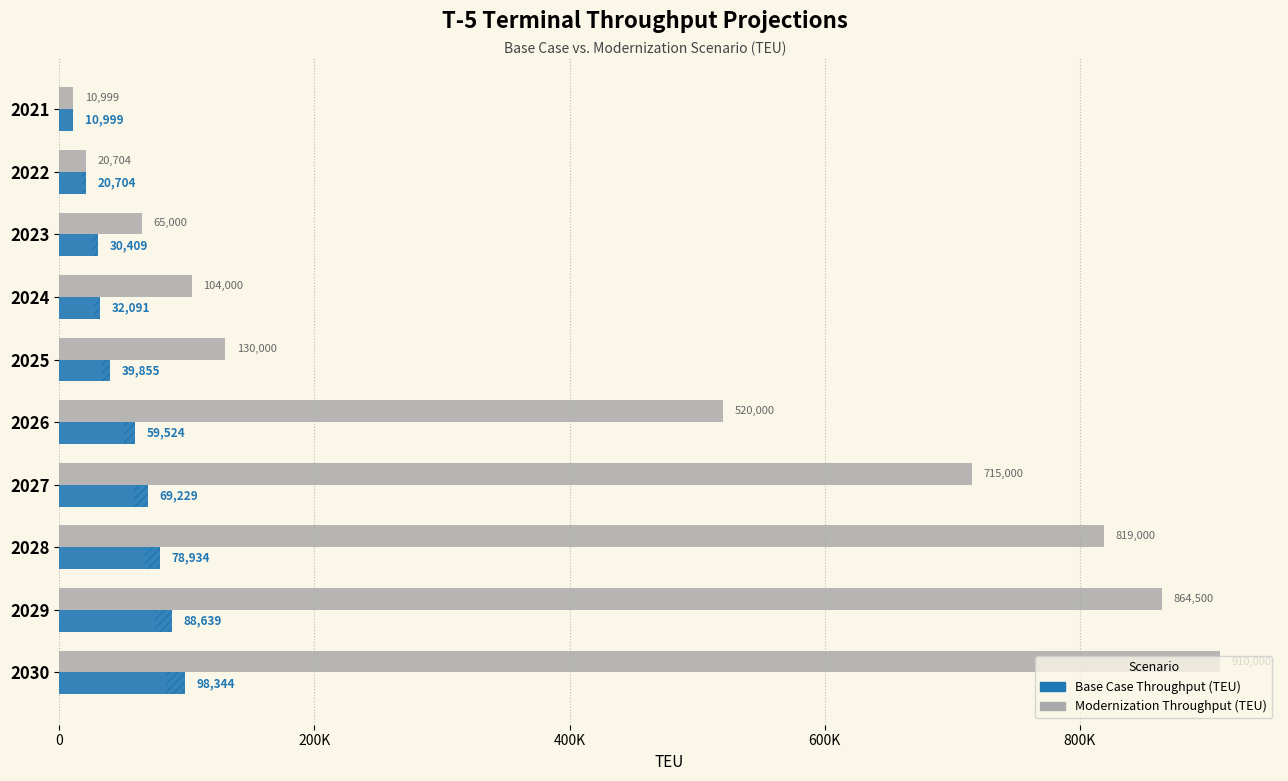

What is the lowest value of the Modernization Throughput (TEU) series?

10999